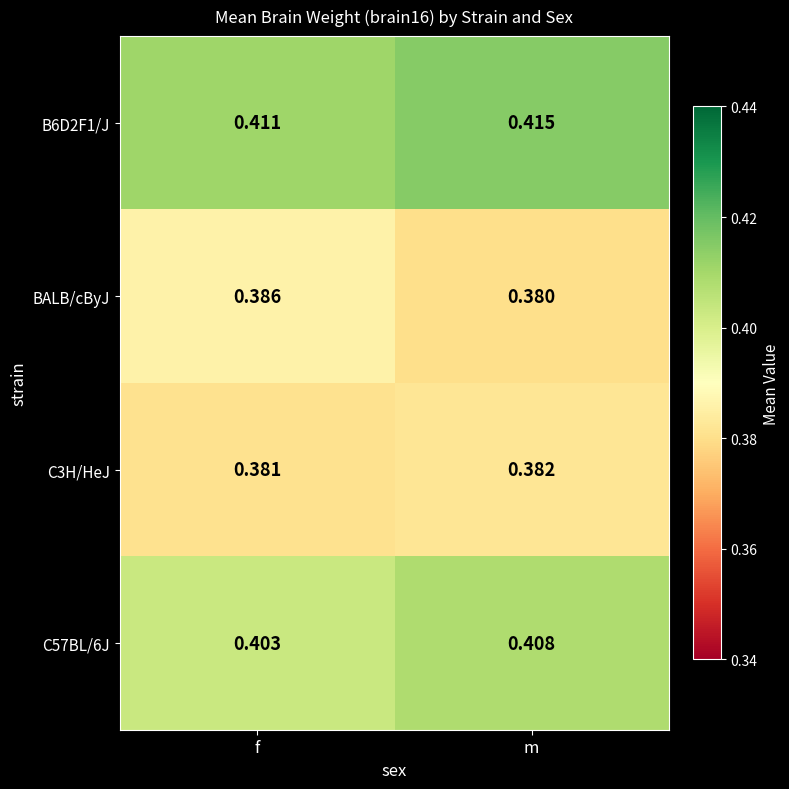

Which series has the largest total across all categories?

B6D2F1/J